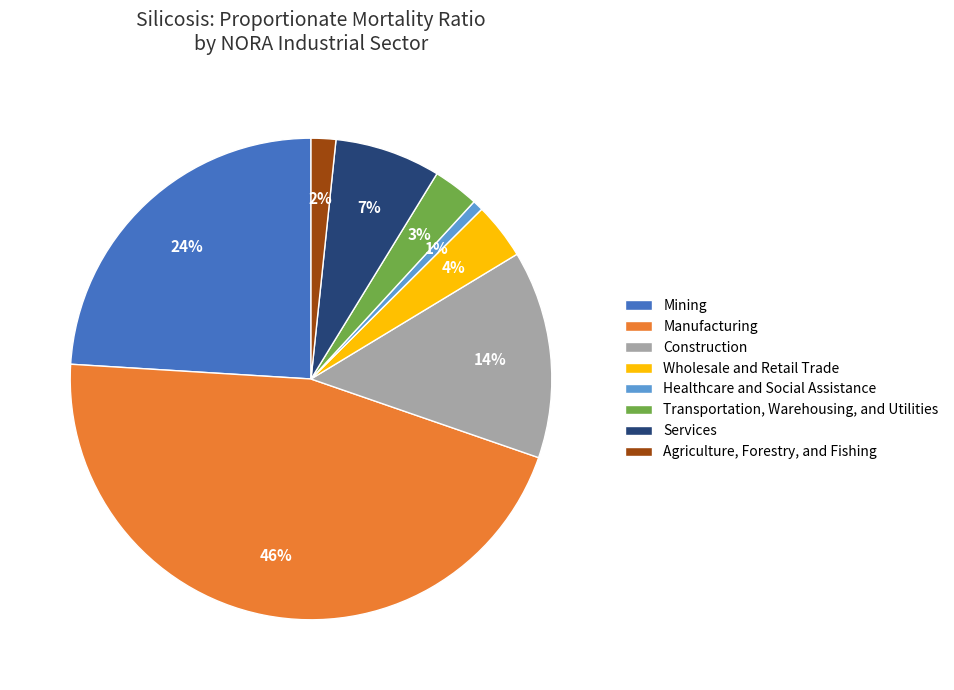

How many segments does this pie chart have?

8